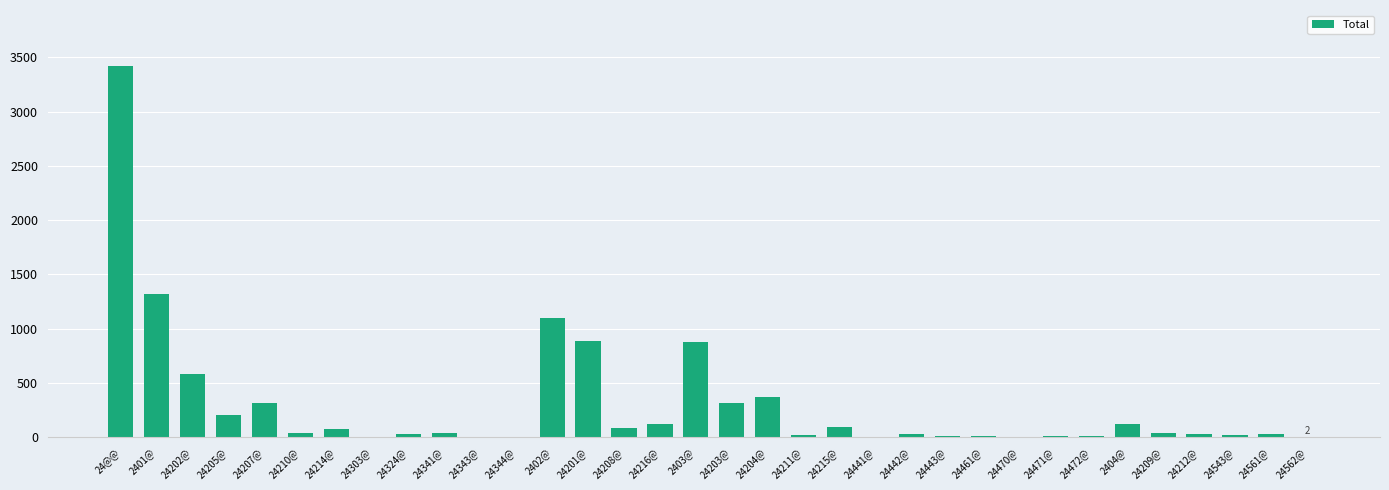

The chart shows a value of 10 at 24472@. True or false?

True